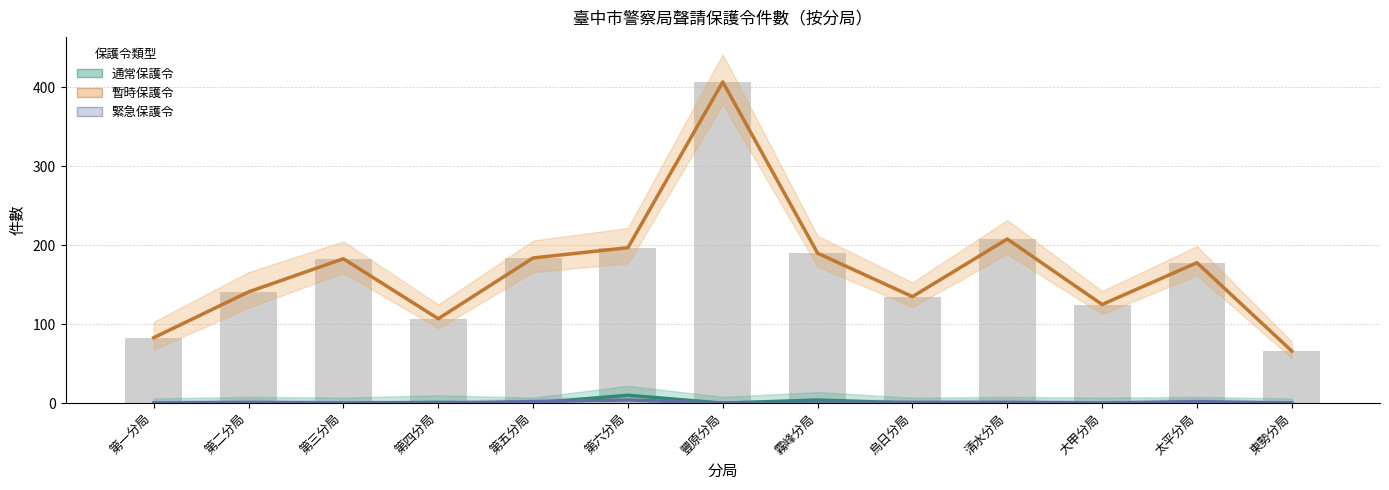

Between 第四分局 and 清水分局, which is larger?

第四分局